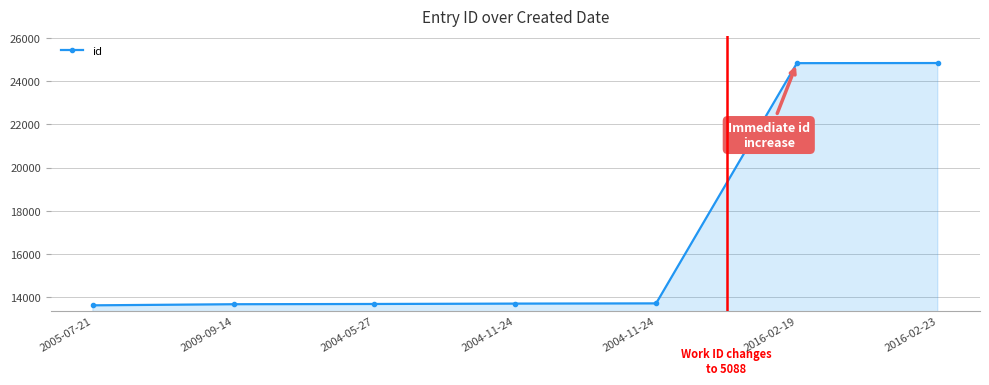

Is this an area chart (filled region under the line)?

Yes